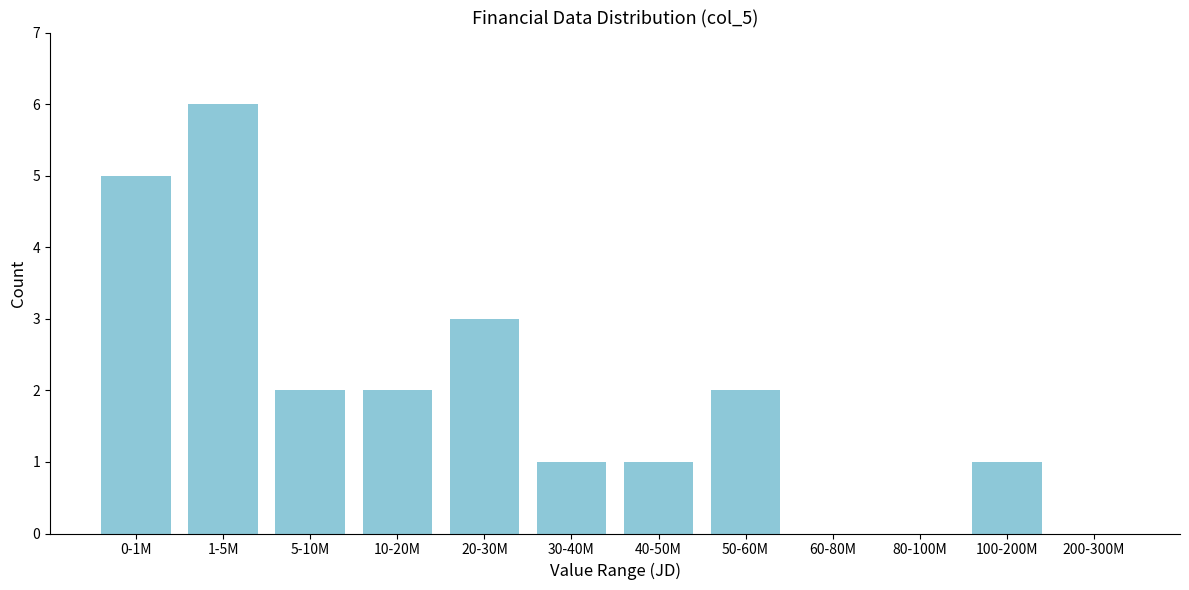

Reading left to right, list all the values displayed in this chart.

0-1M=5	1-5M=6	5-10M=2	10-20M=2	20-30M=3	30-40M=1	40-50M=1	50-60M=2	60-80M=0	80-100M=0	100-200M=1	200-300M=0